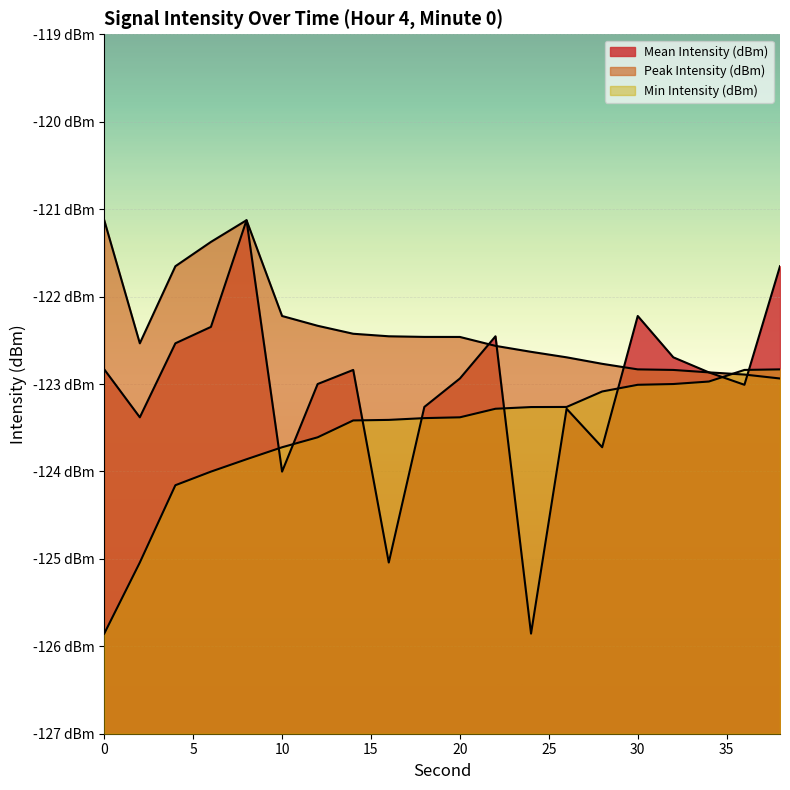

Where is the first local maximum for Peak Intensity (dBm)?

8